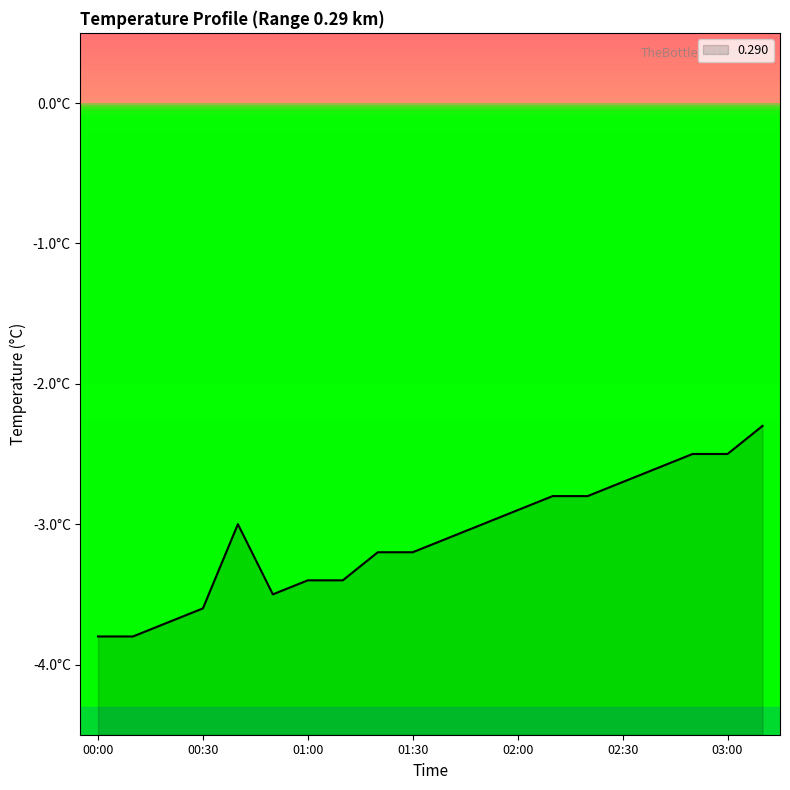

Rank the categories by value from lowest to highest.

00:00, 00:10, 00:20, 00:30, 00:50, 01:00, 01:10, 01:20, 01:30, 01:40, 00:40, 01:50, 02:00, 02:10, 02:20, 02:30, 02:40, 02:50, 03:00, 03:10